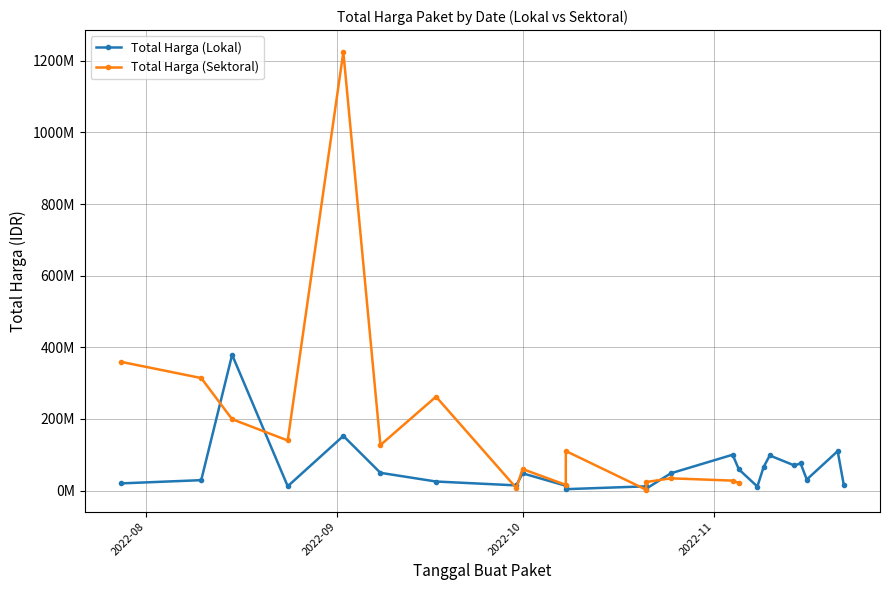

How many lines are shown in the chart?

2